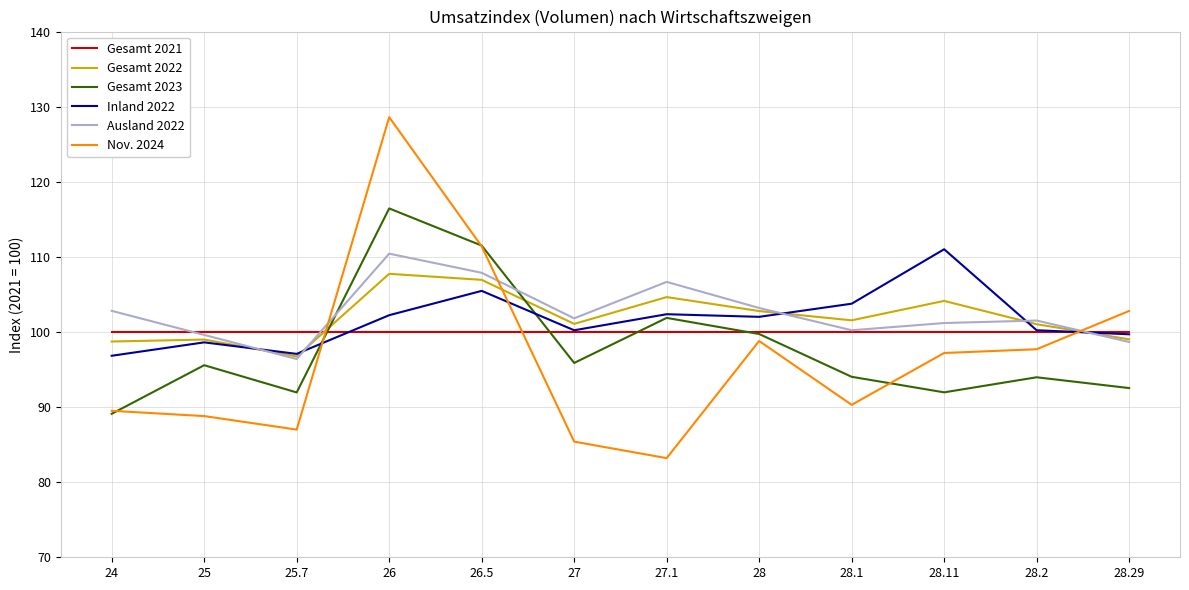

What position from the left is 26?

4